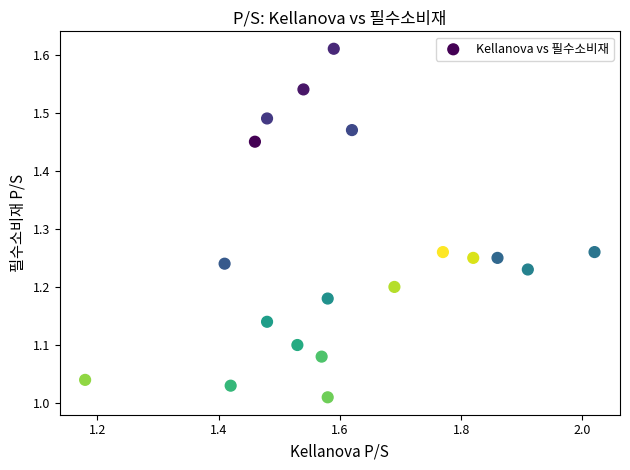

What is the range of X values (max minus min)?

0.8